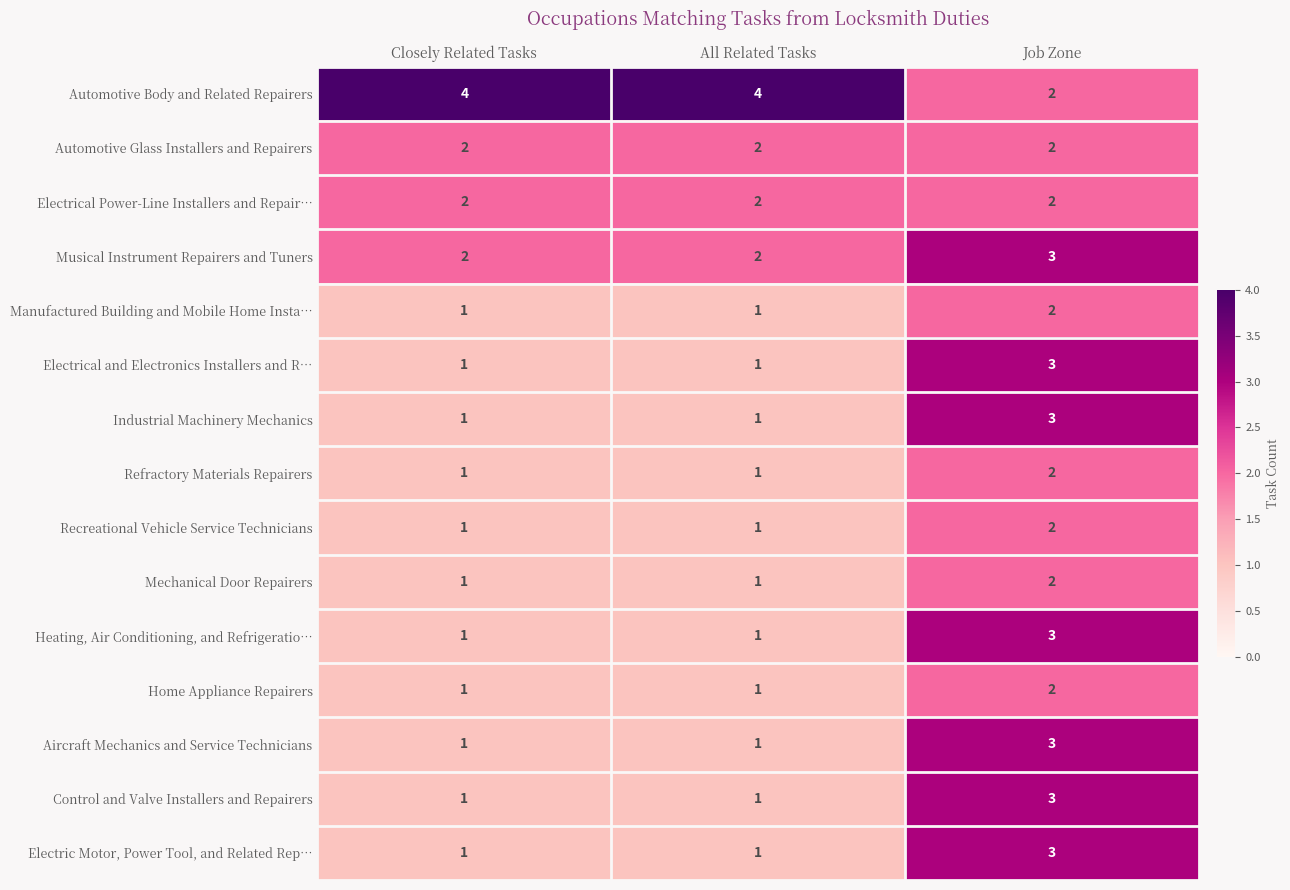

What is the sum of the Home Appliance Repairers values at All Related Tasks and Job Zone?

3